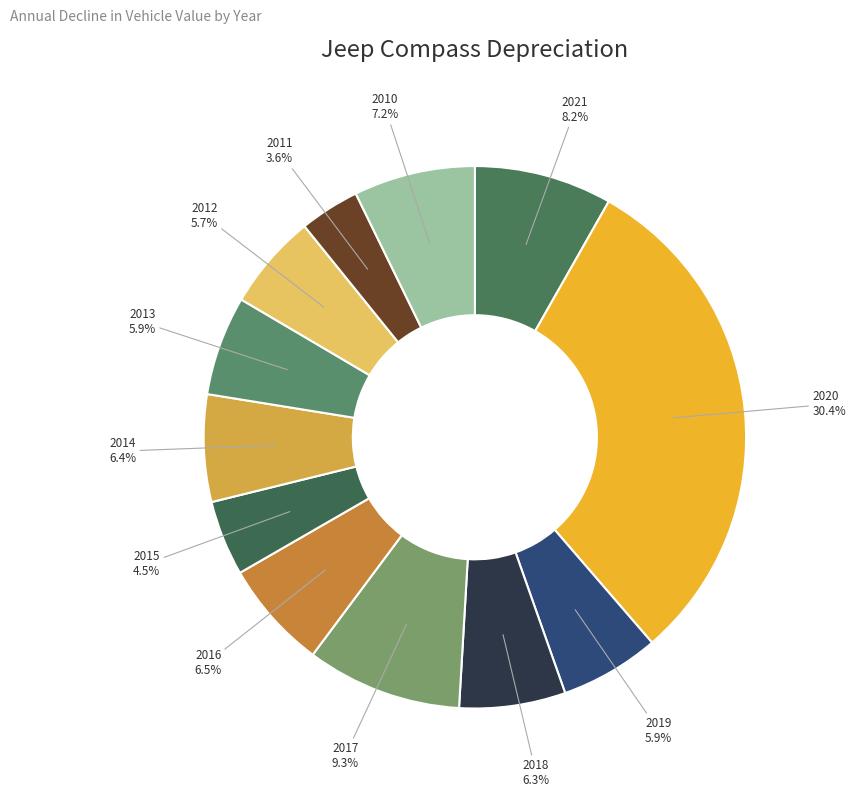

Do 2013 and 2016 together represent more than half of the pie?

No